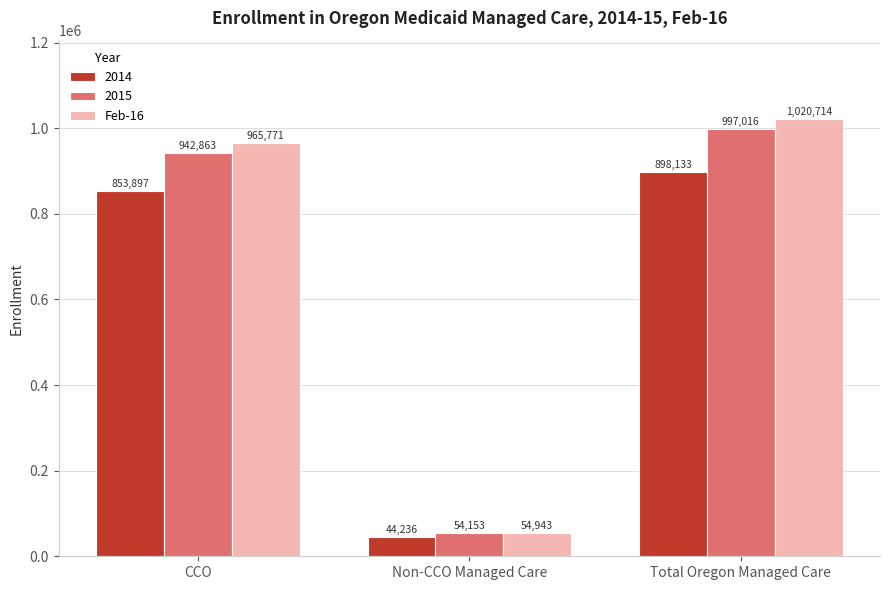

What is the label of the 1st bar from the right?

Total Oregon Managed Care